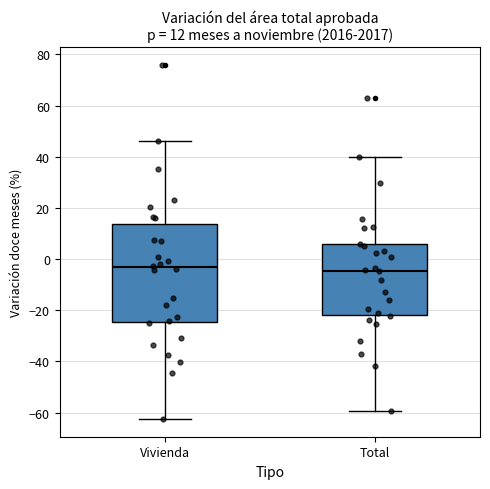

Comparing the boxes themselves (not the whiskers), which one is the tallest?

Vivienda